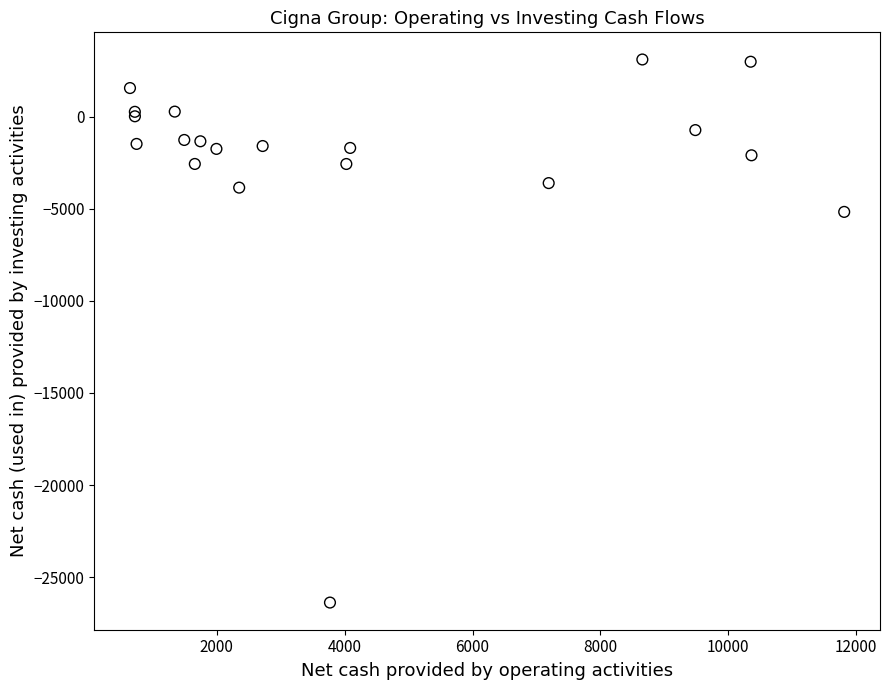

What Y value in the scatter plot is closest to -11640?

-5174